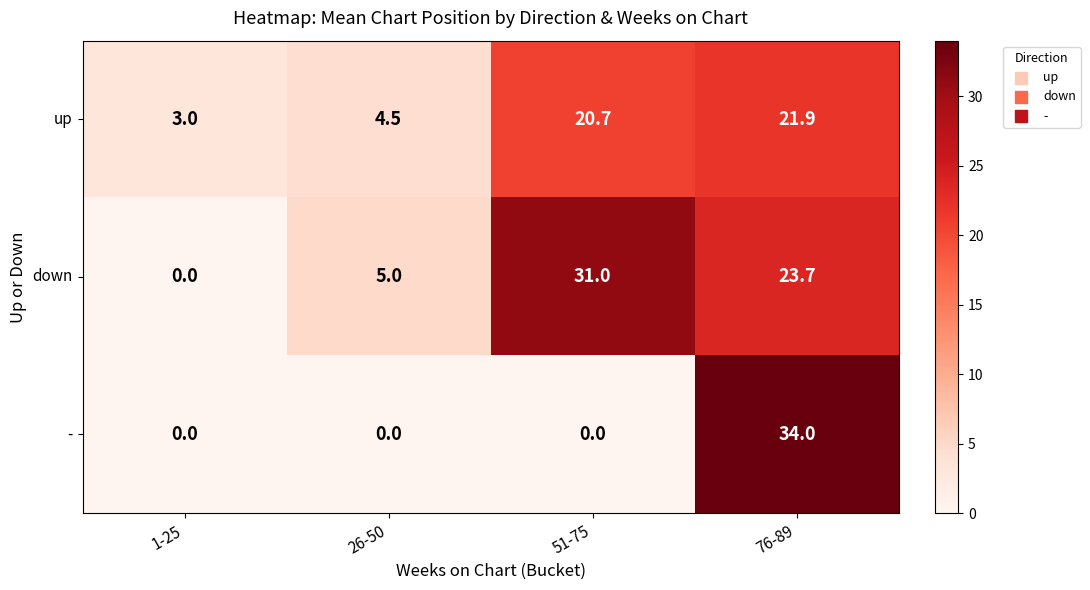

Reading left to right, list all the values displayed in this chart.

up: 3.0	4.5	20.7	21.9
down: 0.0	5.0	31.0	23.7
-: 0.0	0.0	0.0	34.0